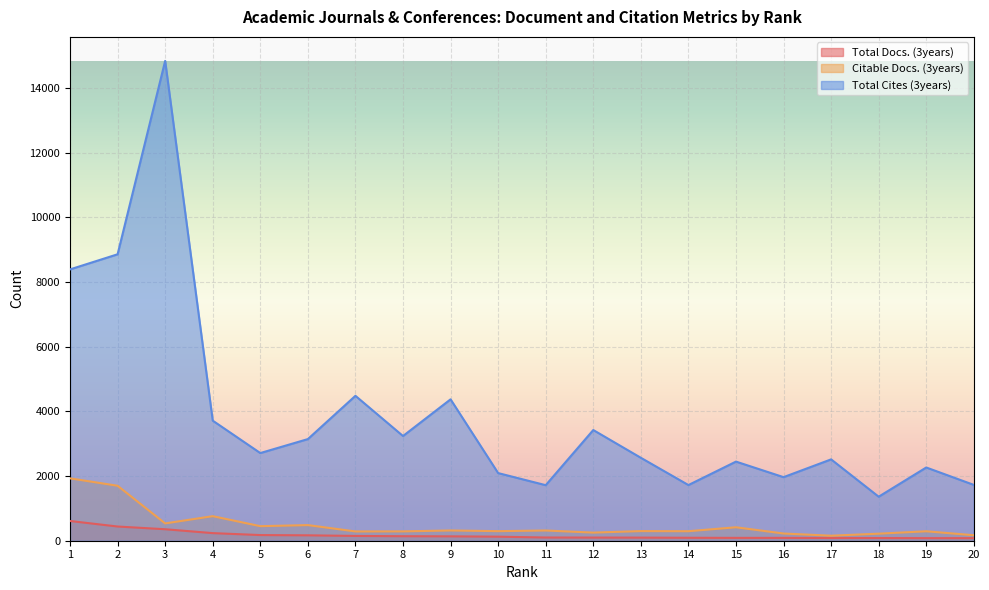

The Total Cites (3years) series shows 2564 at 13. True or false?

True